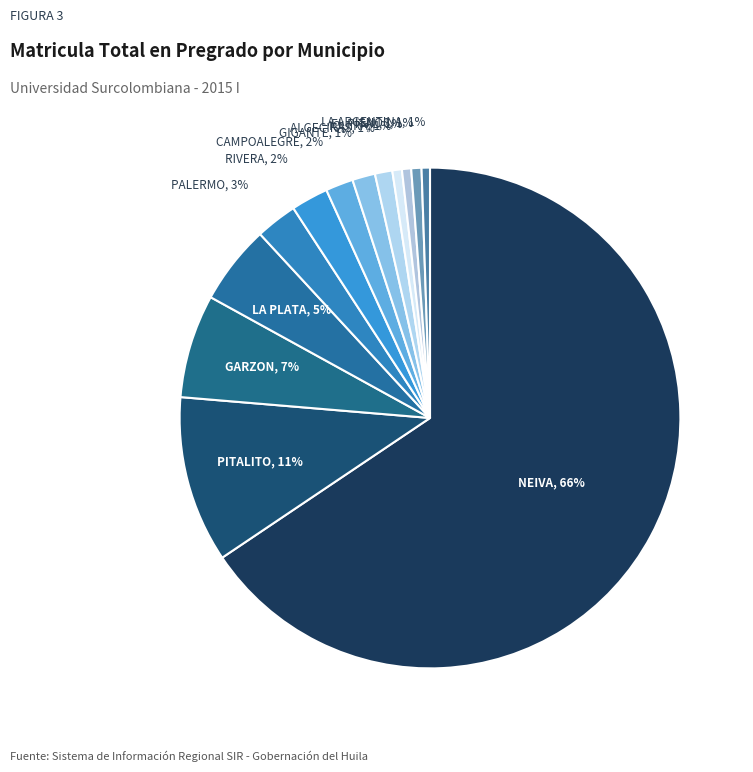

True or false: PITALITO accounts for 21% of the total.

False